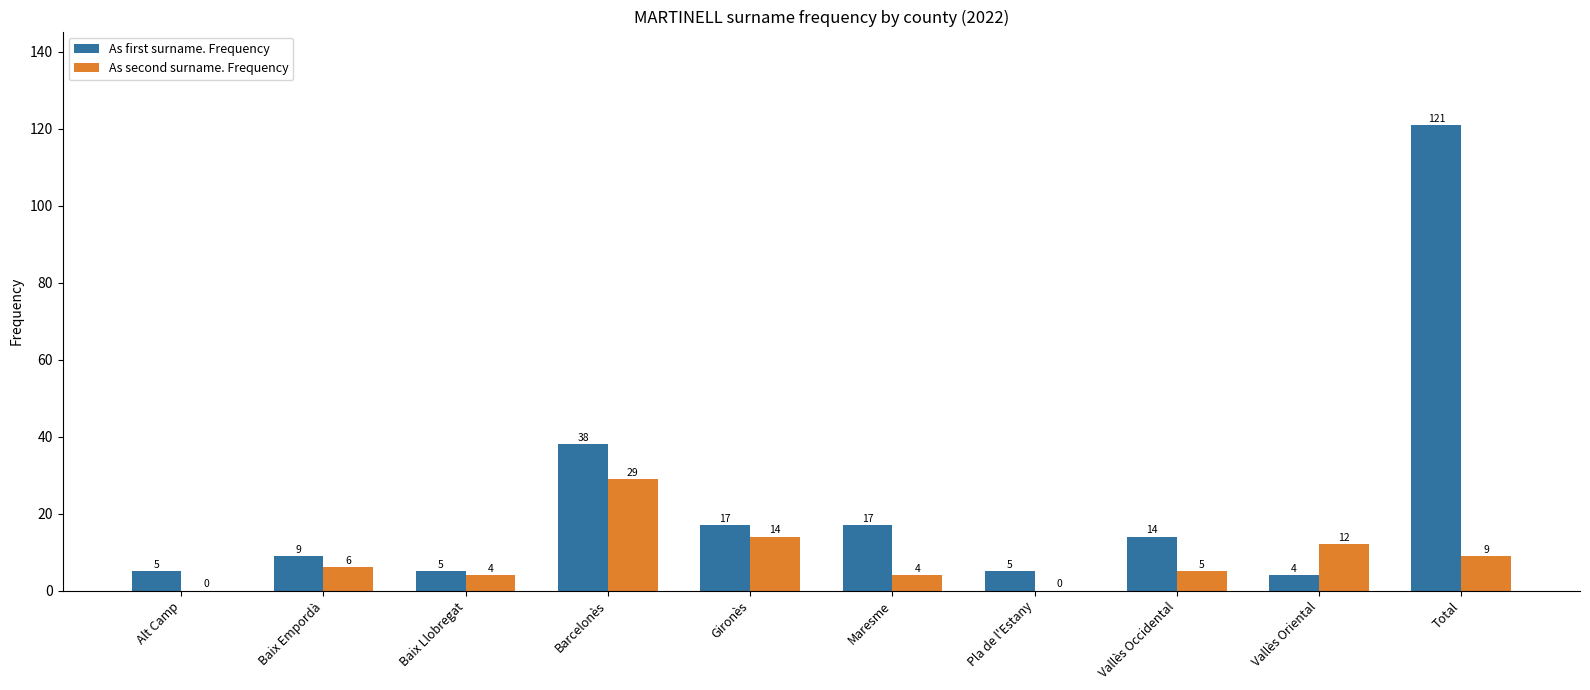

How many groups of bars are there?

10